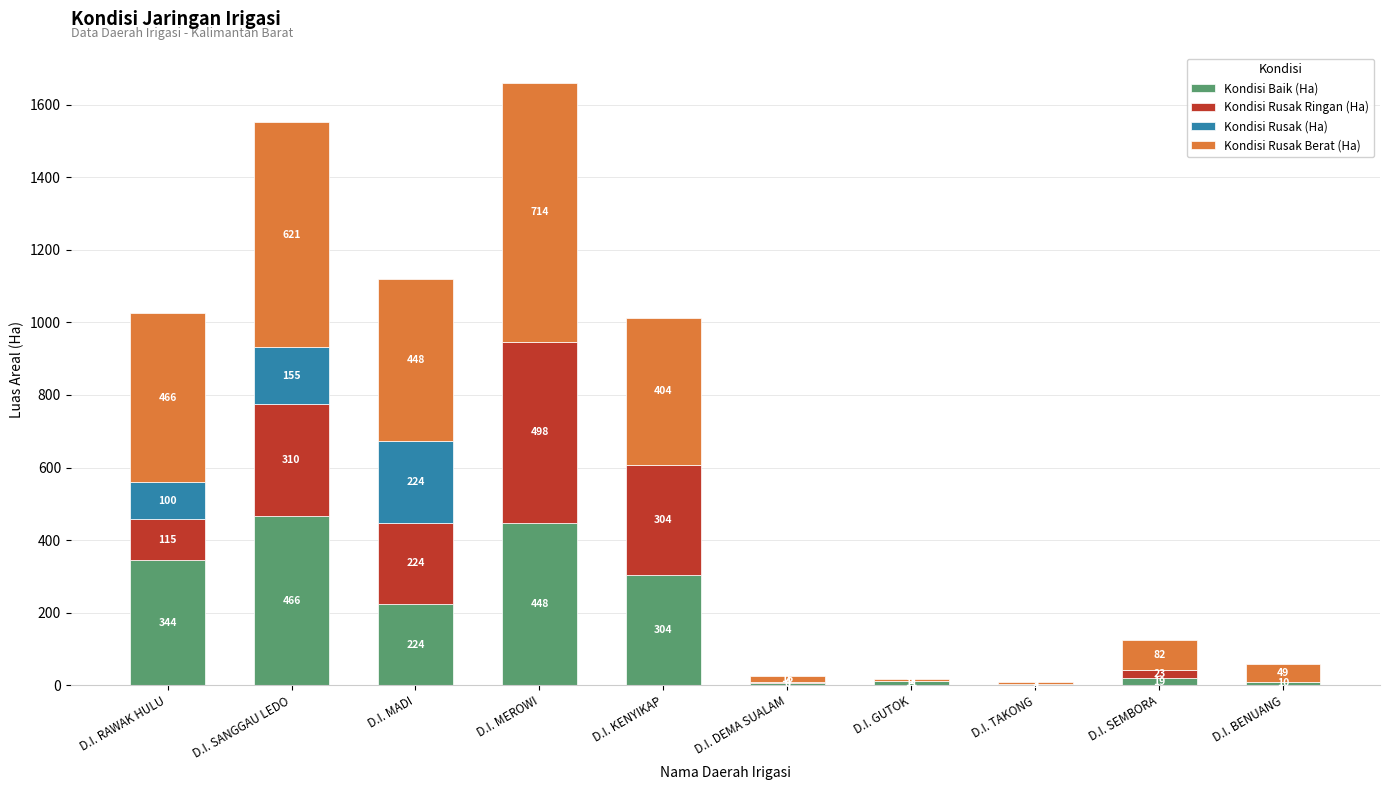

Reading left to right, list the values for the Kondisi Baik (Ha) series.

D.I. RAWAK HULU=344	D.I. SANGGAU LEDO=466	D.I. MADI=224	D.I. MEROWI=448	D.I. KENYIKAP=304	D.I. DEMA SUALAM=6	D.I. GUTOK=11	D.I. TAKONG=3	D.I. SEMBORA=19	D.I. BENUANG=10